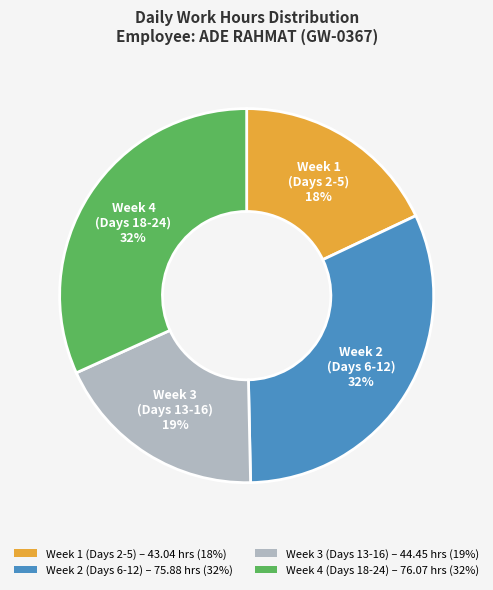

Does any single category account for the majority?

No